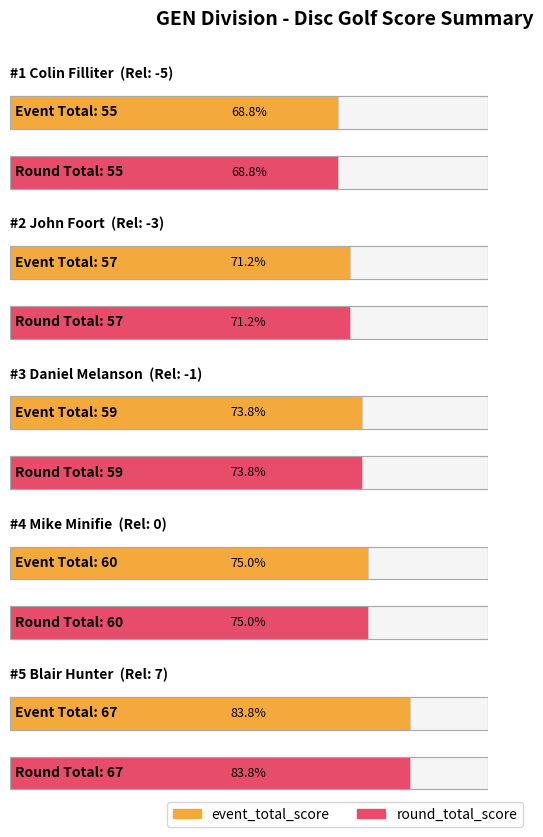

What is the difference between the maximum and minimum values in the round_total_score series?

12